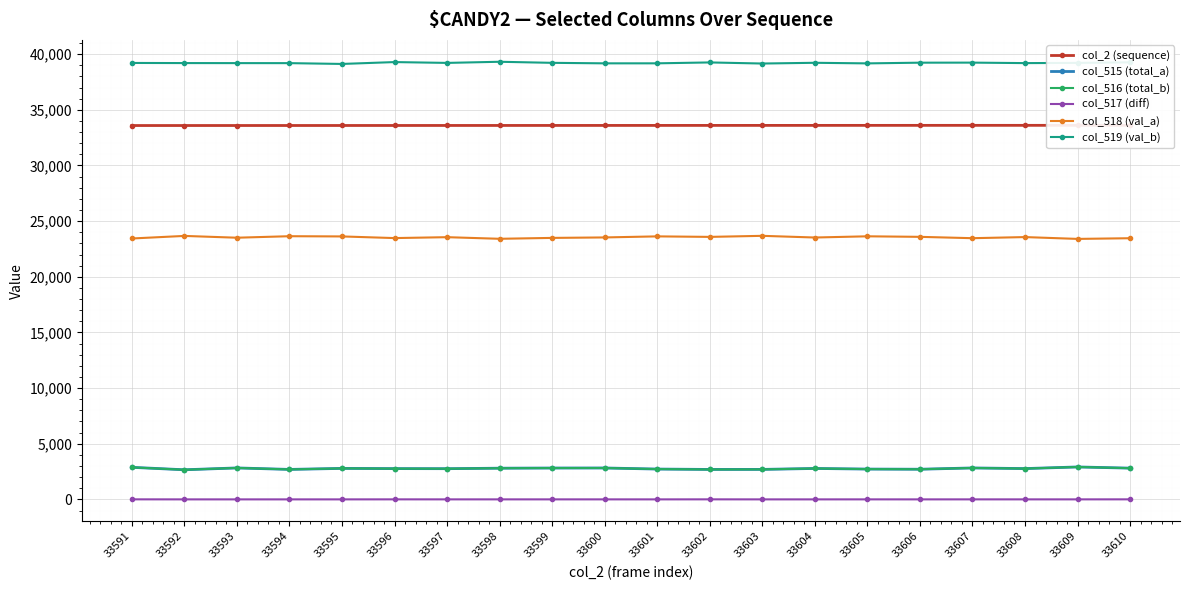

Read the col_2 (sequence) value at 33598.

33598